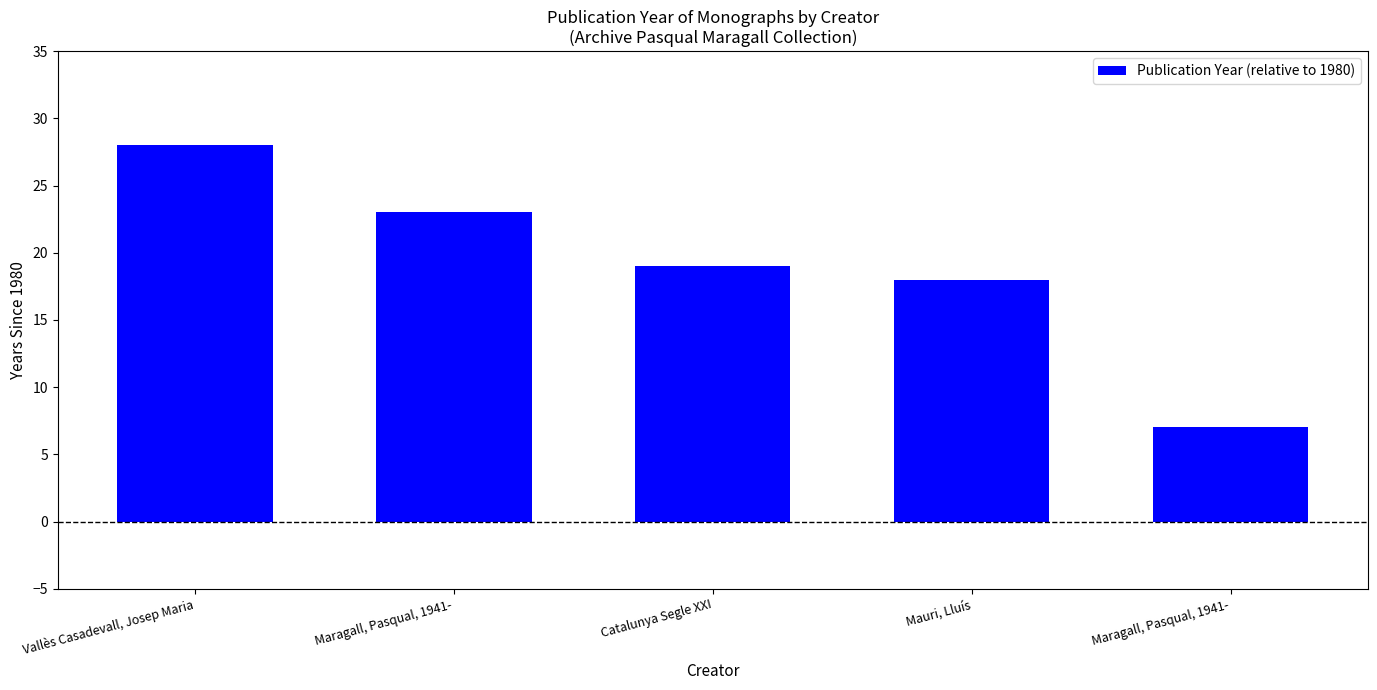

At which category does the chart reach its peak across all series?

Vallès Casadevall, Josep Maria